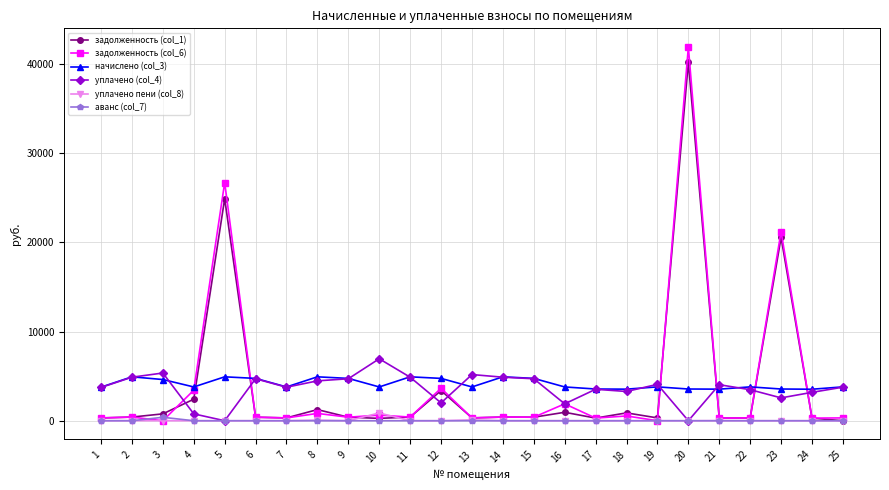

True or false: начислено (col_3) has more than 0 interior local peaks.

True